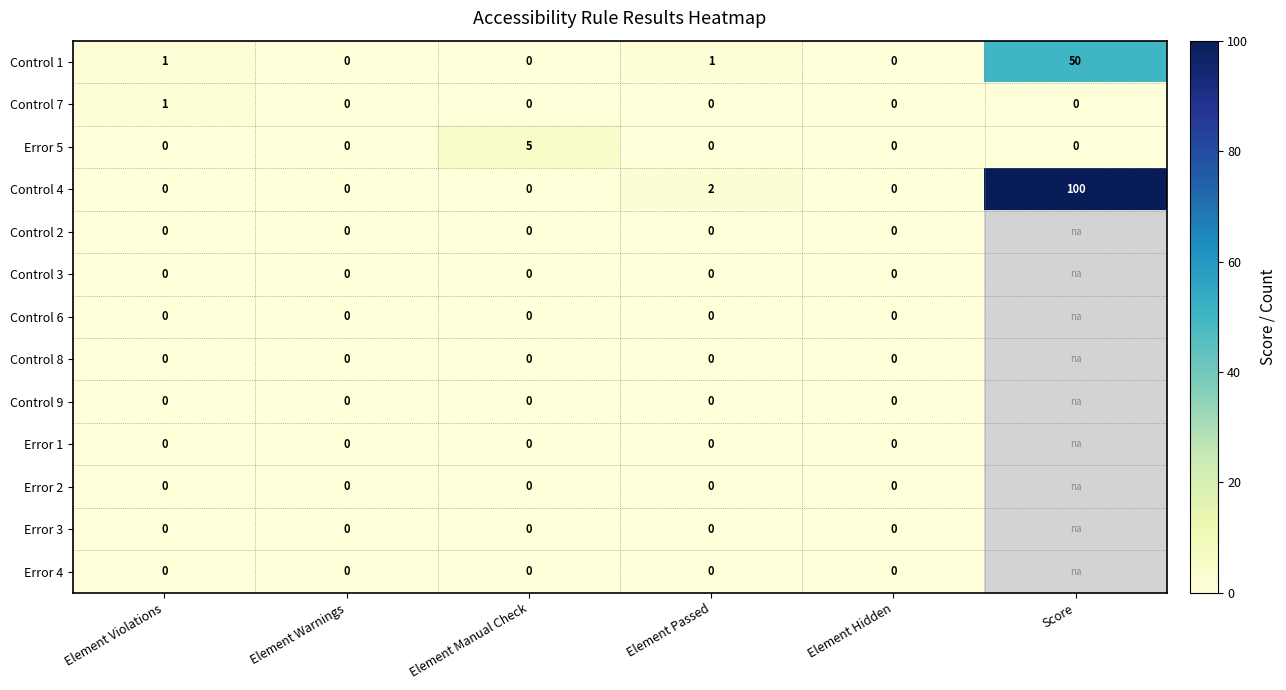

What is the total value across all series at Element Manual Check?

5